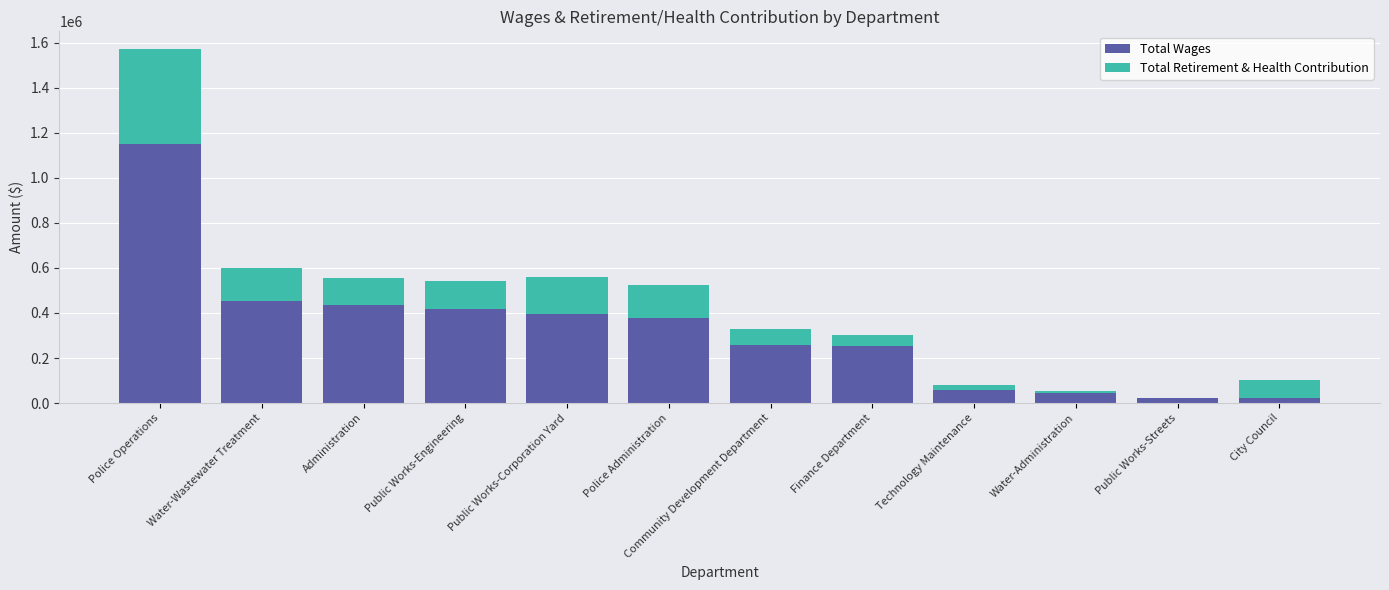

How many categories are shown in the chart?

12